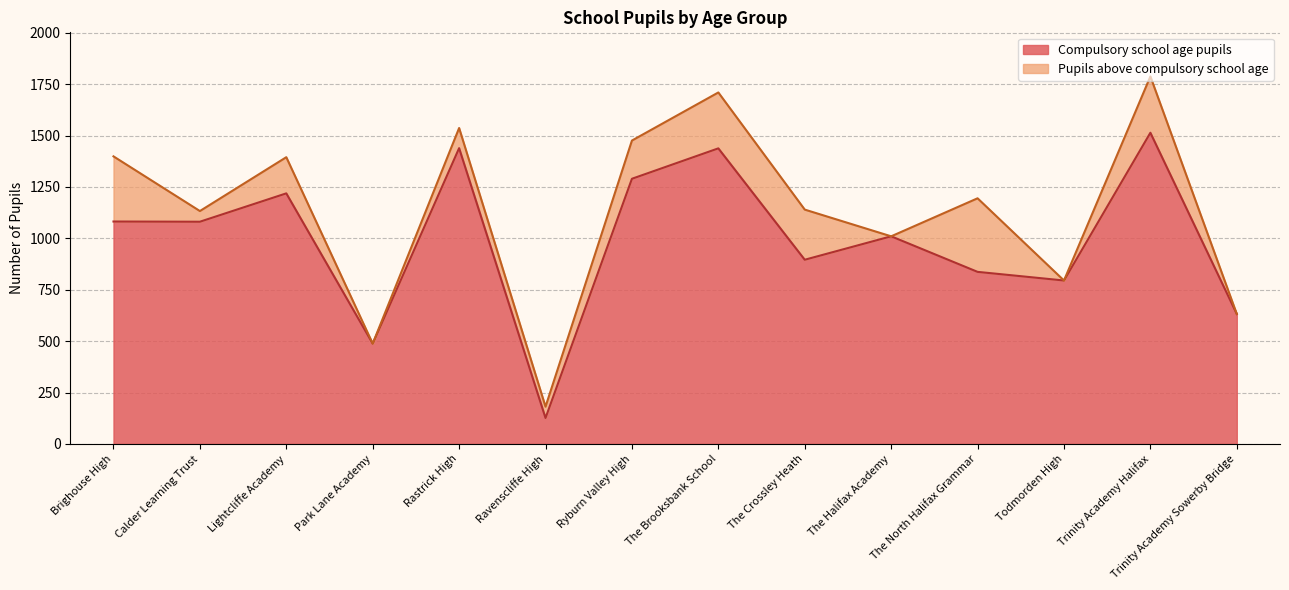

The value at Park Lane Academy is 488. True or false?

True